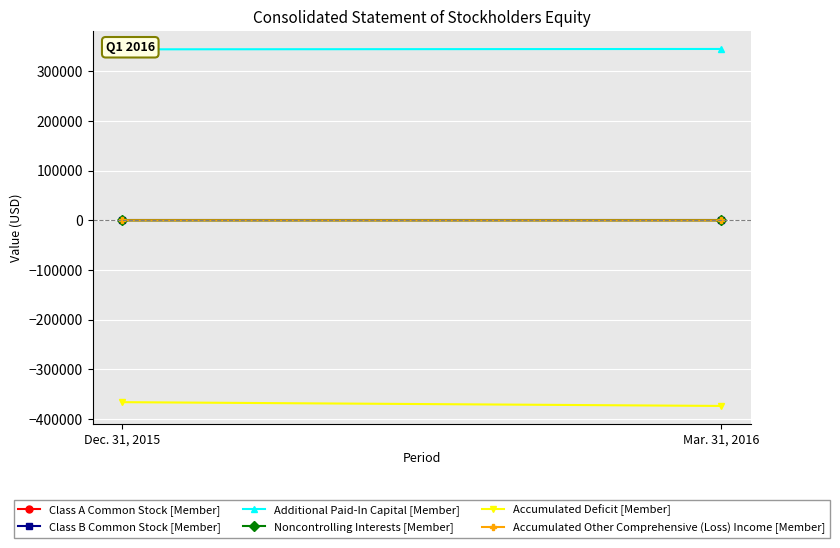

Rank the series at Mar. 31, 2016 from highest to lowest value.

Additional Paid-In Capital [Member], Class A Common Stock [Member], Class B Common Stock [Member], Noncontrolling Interests [Member], Accumulated Other Comprehensive (Loss) Income [Member], Accumulated Deficit [Member]